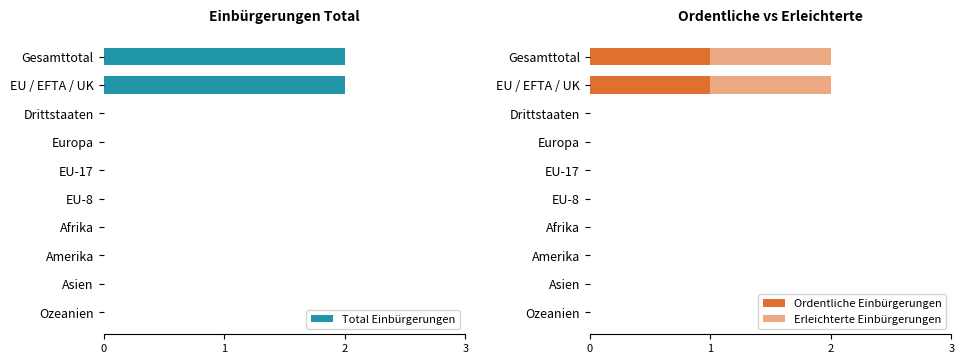

Is it true that Total Einbürgerungen equals 1 at Asien?

False